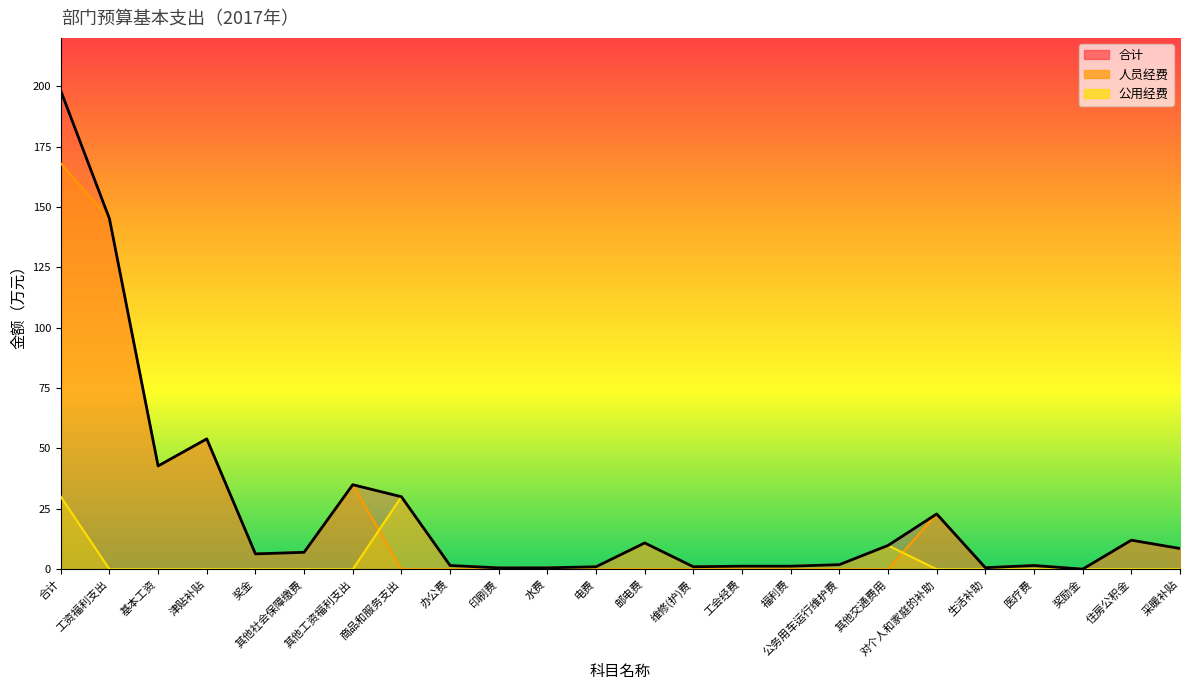

At which label does 合计 reach its peak?

合计